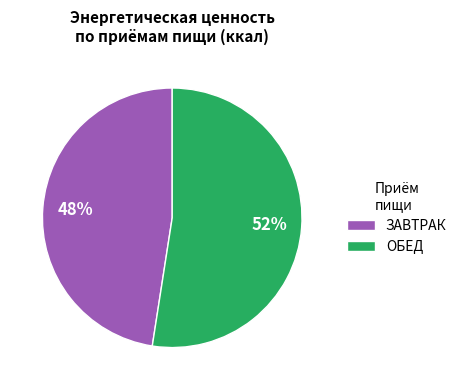

How many slices are in this pie chart?

2